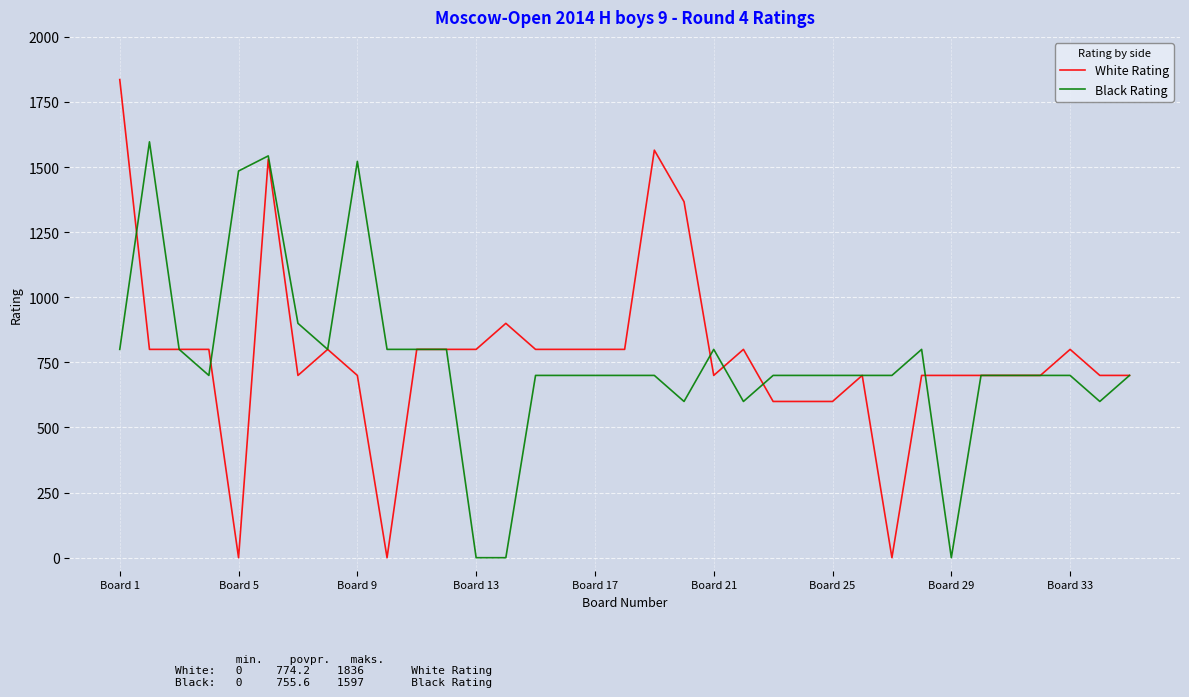

What is the highest value of the Black Rating series?

1597